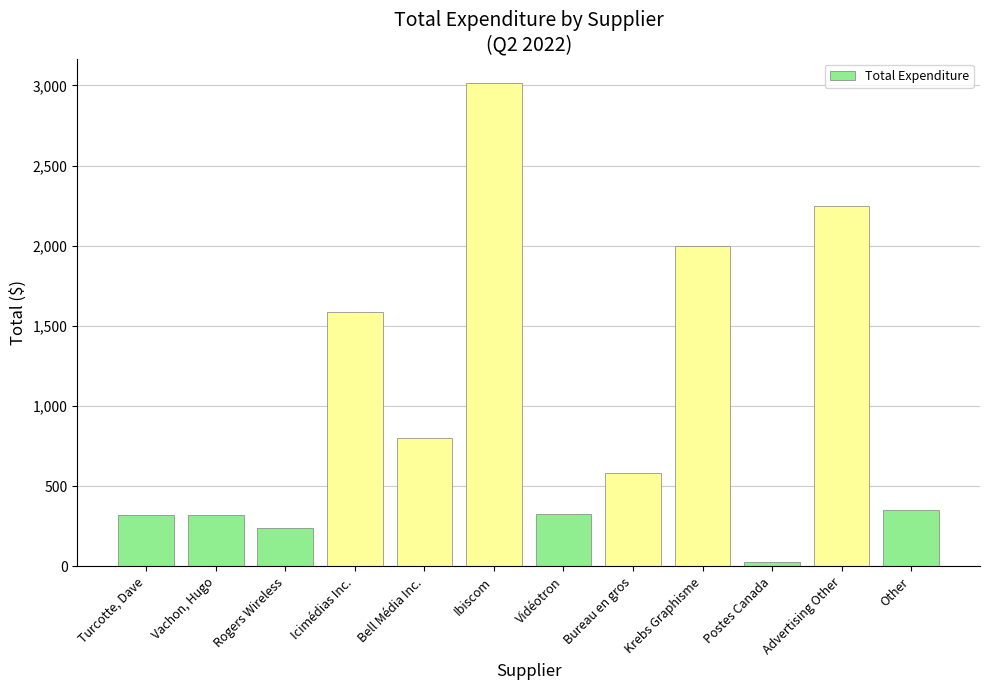

Which label corresponds to the smallest value in the chart?

Postes Canada